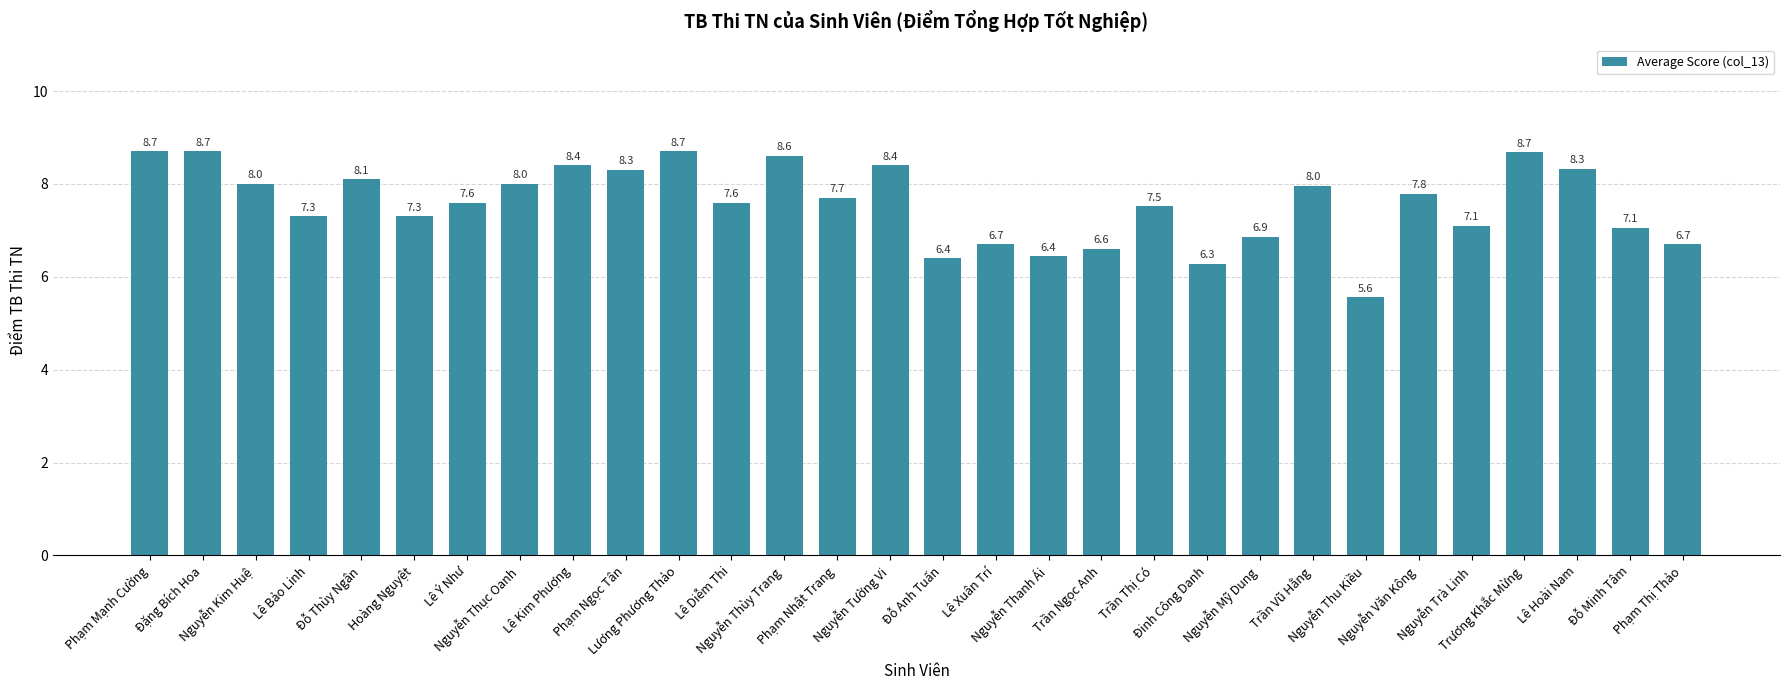

Is it true that the value at Phạm Nhật Trang is 11.3?

False